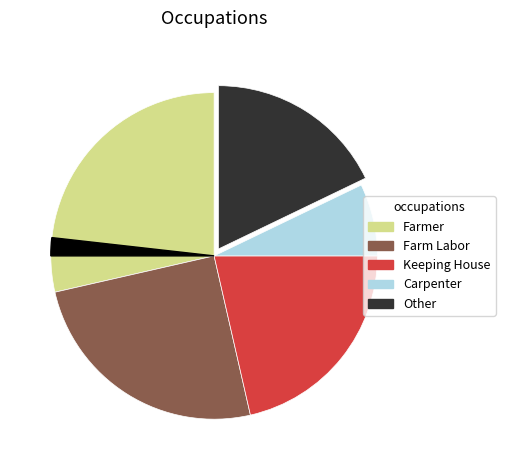

How many segments does this pie chart have?

6